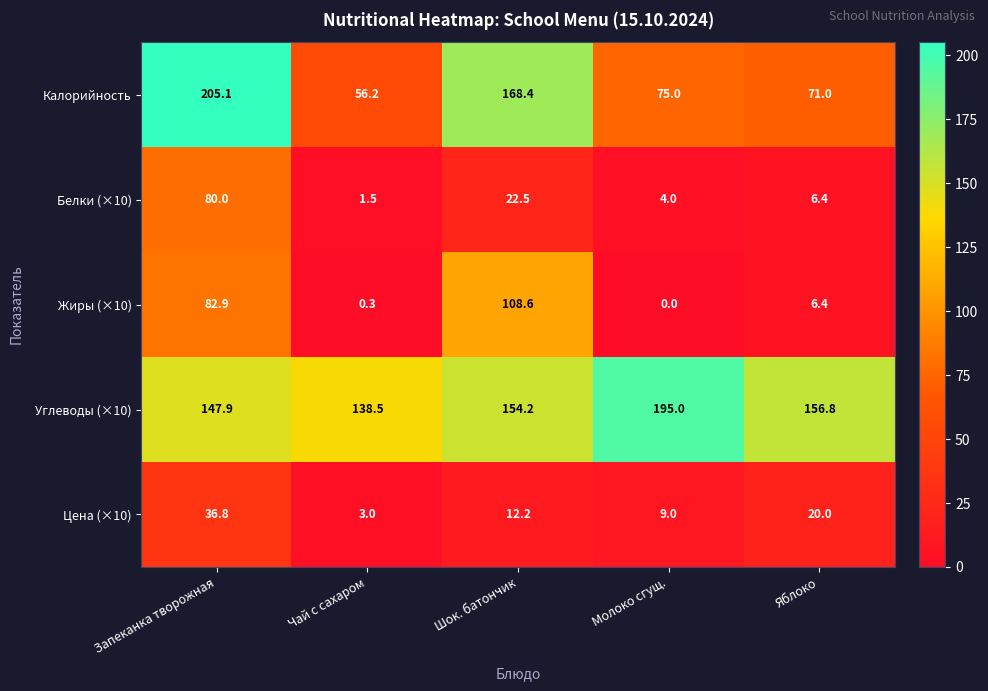

Reading right to left, extract all data points from this chart.

Калорийность: Яблоко=71.0	Молоко сгущ.=75.0	Шок. батончик=168.4	Чай с сахаром=56.2	Запеканка творожная=205.1
Белки (×10): Яблоко=6.4	Молоко сгущ.=4.0	Шок. батончик=22.5	Чай с сахаром=1.5	Запеканка творожная=80.0
Жиры (×10): Яблоко=6.4	Молоко сгущ.=0.0	Шок. батончик=108.6	Чай с сахаром=0.3	Запеканка творожная=82.9
Углеводы (×10): Яблоко=156.8	Молоко сгущ.=195.0	Шок. батончик=154.2	Чай с сахаром=138.5	Запеканка творожная=147.9
Цена (×10): Яблоко=20.0	Молоко сгущ.=9.0	Шок. батончик=12.2	Чай с сахаром=3.0	Запеканка творожная=36.8